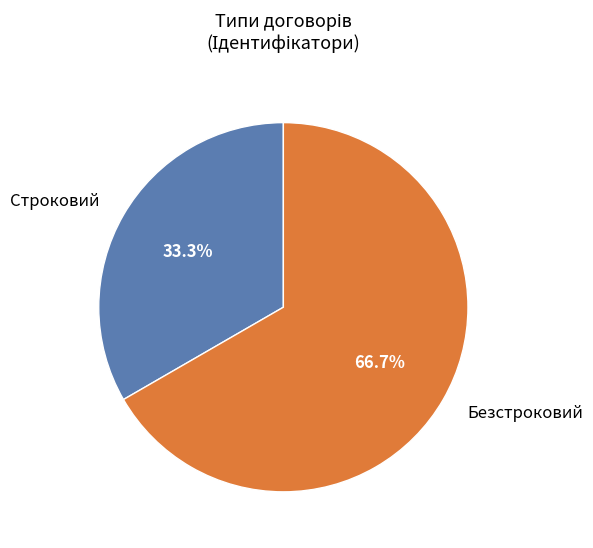

Which slice represents more than half of the pie?

Безстроковий